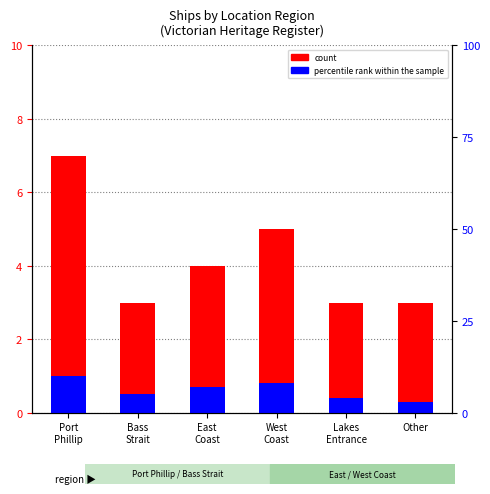

At how many categories does at least one series exceed 2?

6